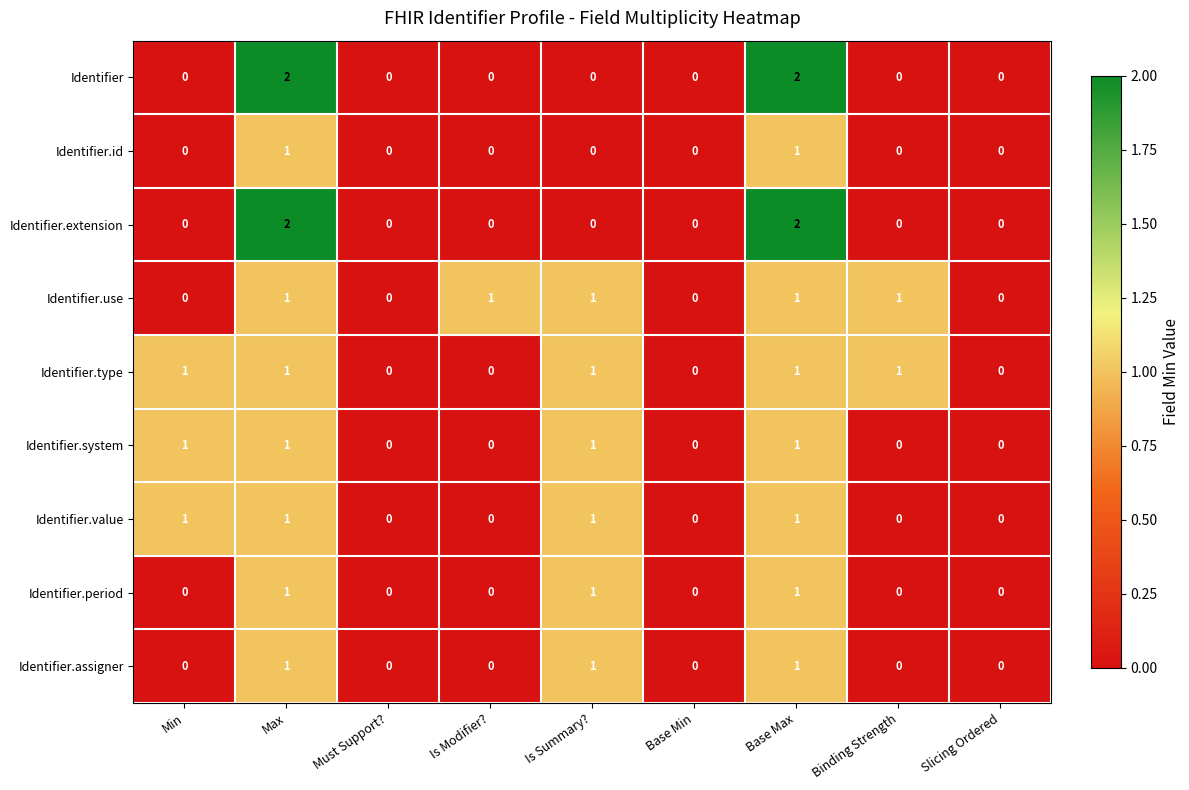

Count the Identifier values in the range 0 to 1.

7